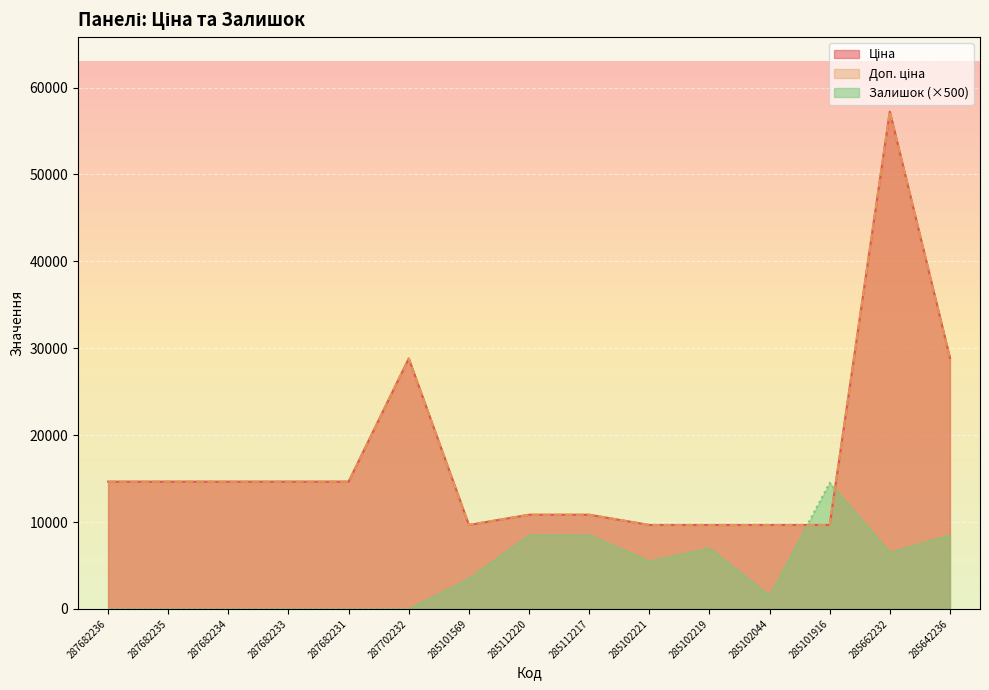

Is it true that Доп. ціна equals 9664.7 at 285101916?

True